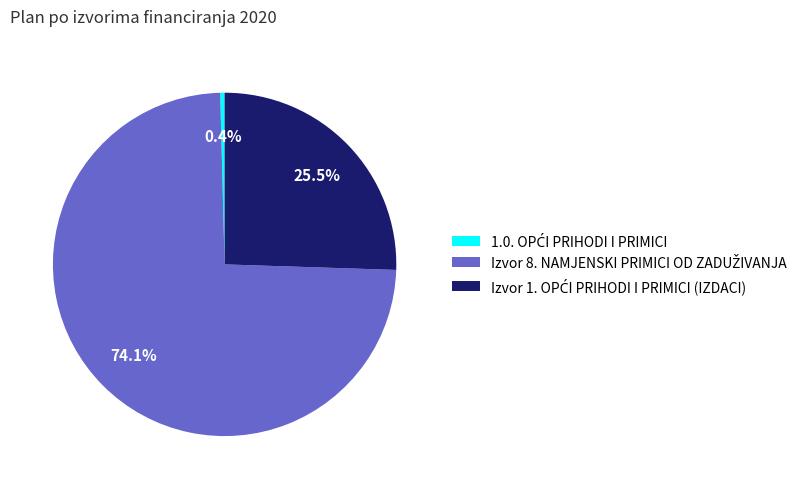

How many segments does this pie chart have?

3